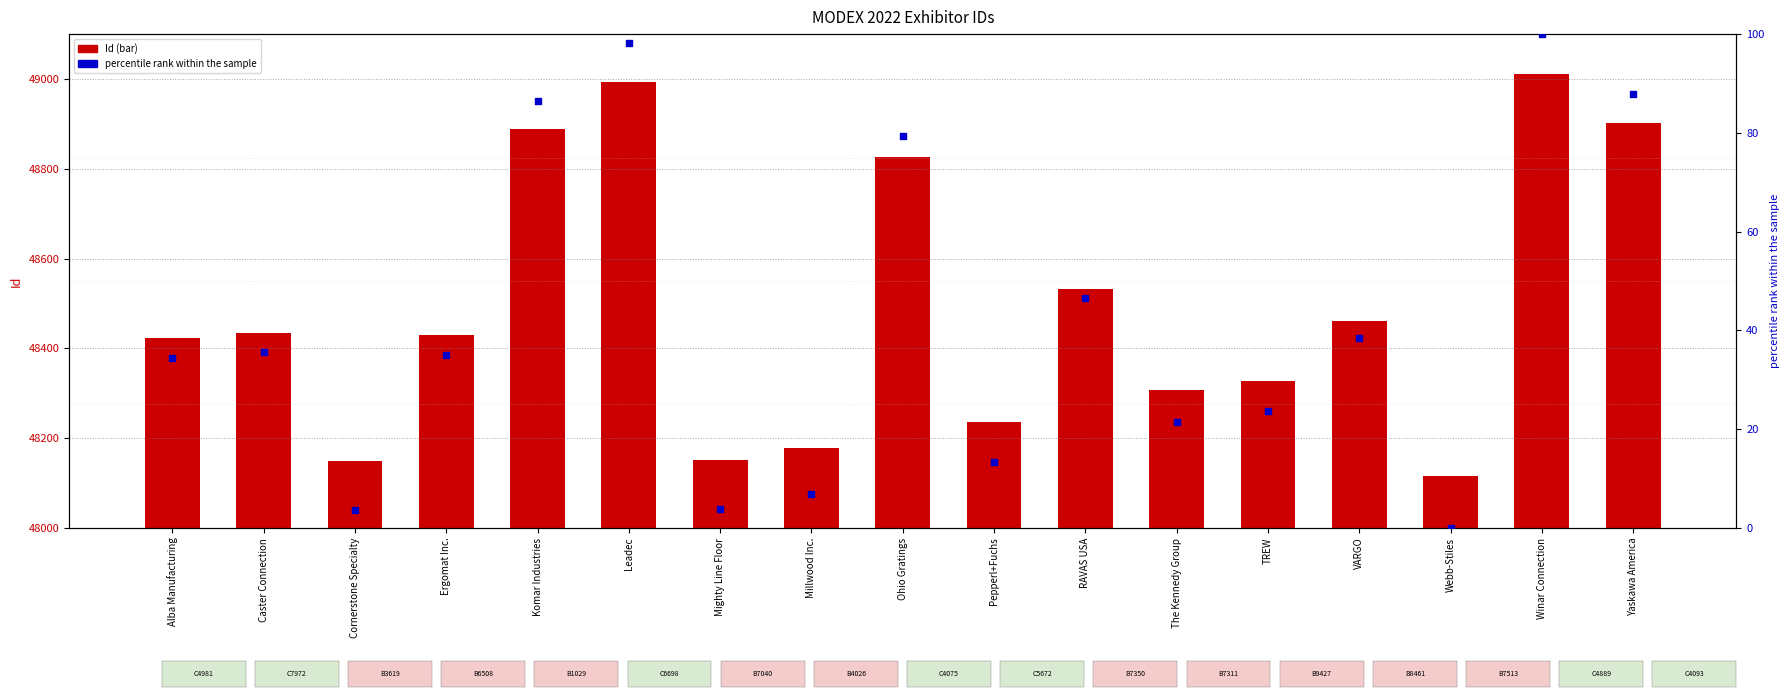

What are all the series names shown in the legend?

Id, percentile rank within the sample